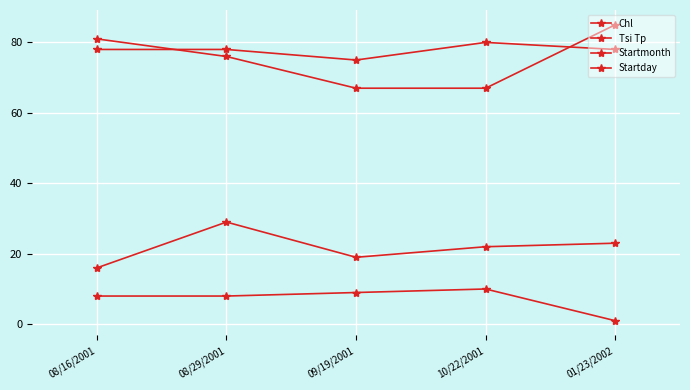

The Startmonth series shows 10 at 10/22/2001. True or false?

True